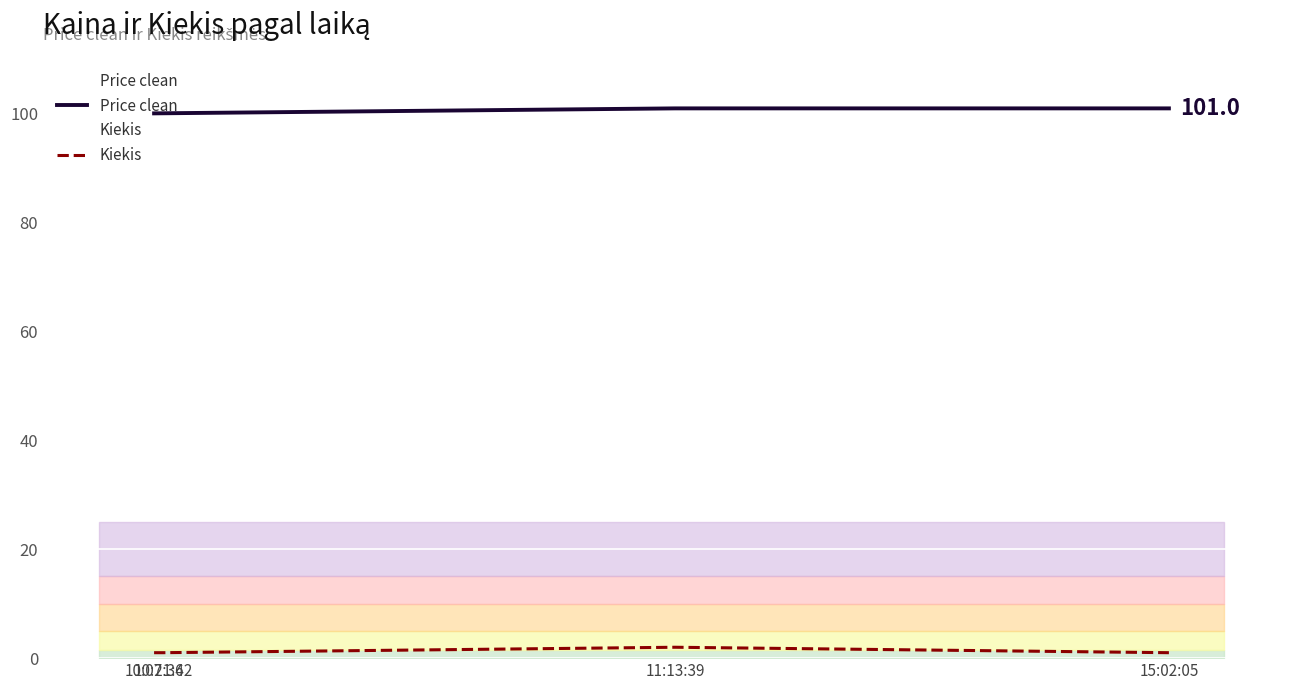

How many data points does each series have?

4